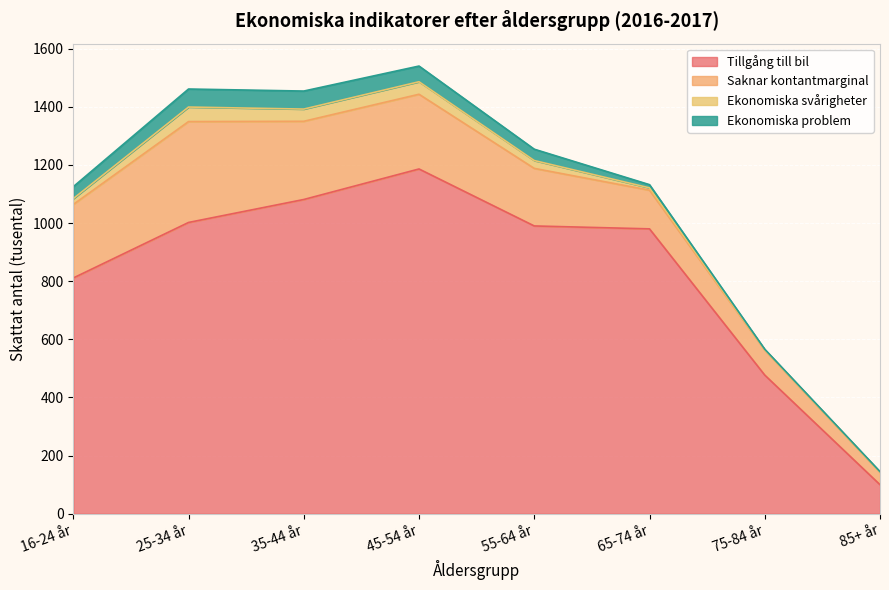

How many interior local peaks does the Ekonomiska svårigheter series have?

2